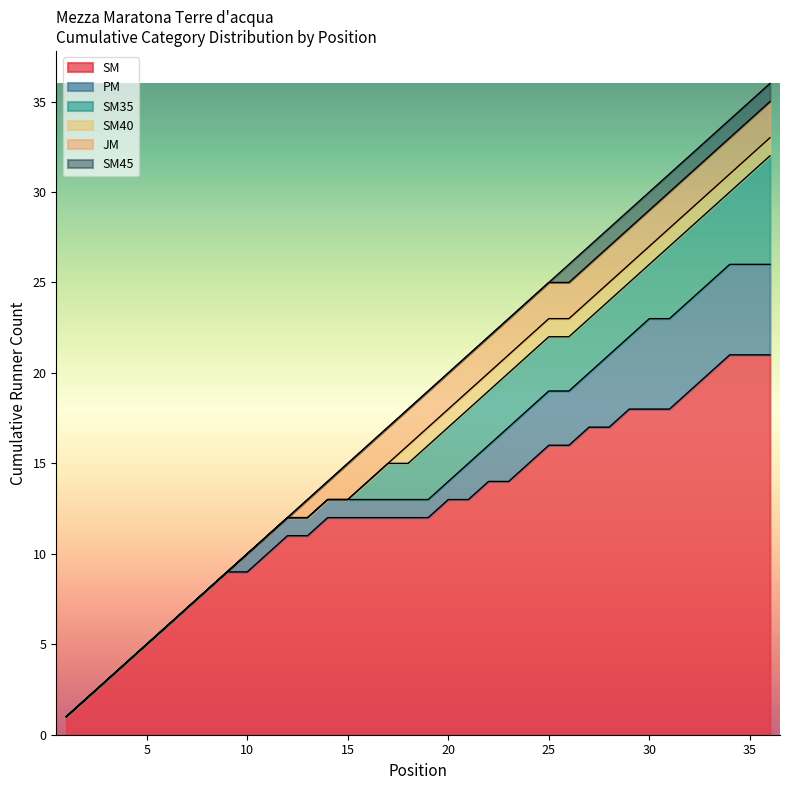

What is the highest value of the SM series?

21